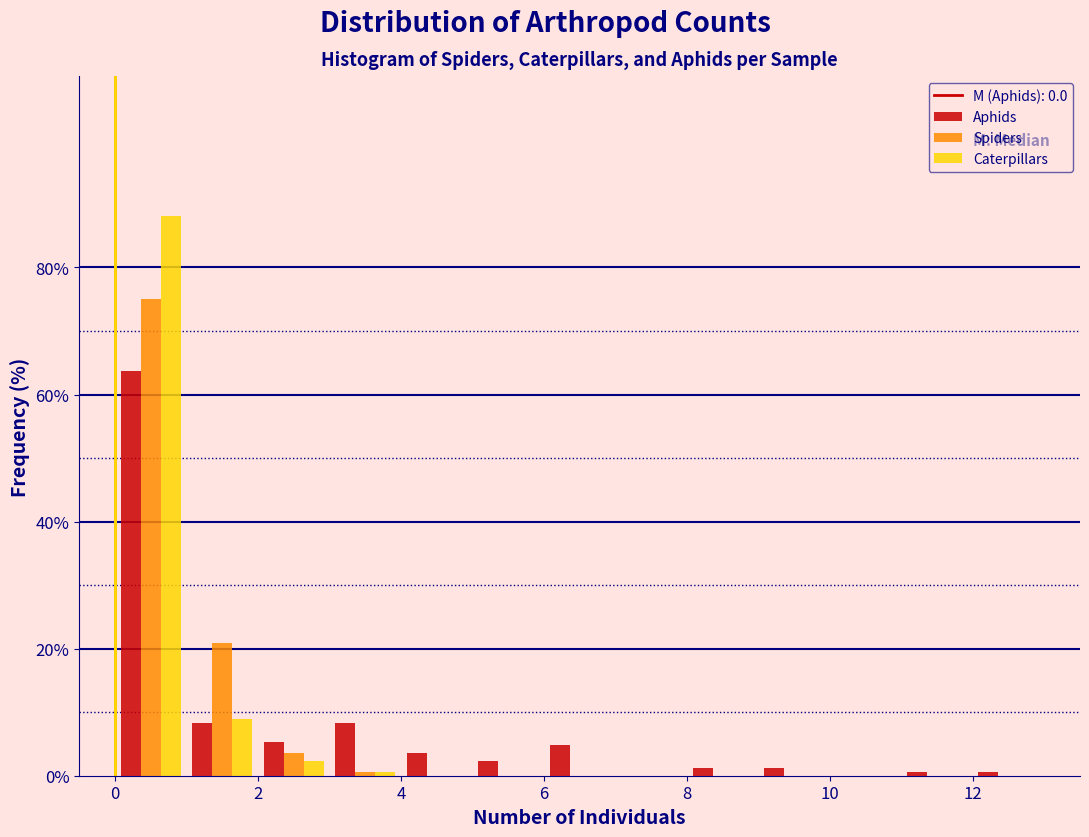

Reading left to right, list every range on the x-axis with the height of the bar of each series over it. The values are not printed on the chart, so give them approximately, as read against the axis.

0 to 1: Aphids=64	Spiders=76	Caterpillars=88
1 to 2: Aphids=8	Spiders=20	Caterpillars=8
2 to 3: Aphids=6	Spiders=4	Caterpillars=2
3 to 4: Aphids=8	Spiders=under 2	Caterpillars=under 2
4 to 5: Aphids=4	Spiders=0	Caterpillars=0
5 to 6: Aphids=2	Spiders=0	Caterpillars=0
6 to 7: Aphids=4	Spiders=0	Caterpillars=0
7 to 8: Aphids=0	Spiders=0	Caterpillars=0
8 to 9: Aphids=under 2	Spiders=0	Caterpillars=0
9 to 10: Aphids=under 2	Spiders=0	Caterpillars=0
10 to 11: Aphids=0	Spiders=0	Caterpillars=0
11 to 12: Aphids=under 2	Spiders=0	Caterpillars=0
12 to 13: Aphids=under 2	Spiders=0	Caterpillars=0